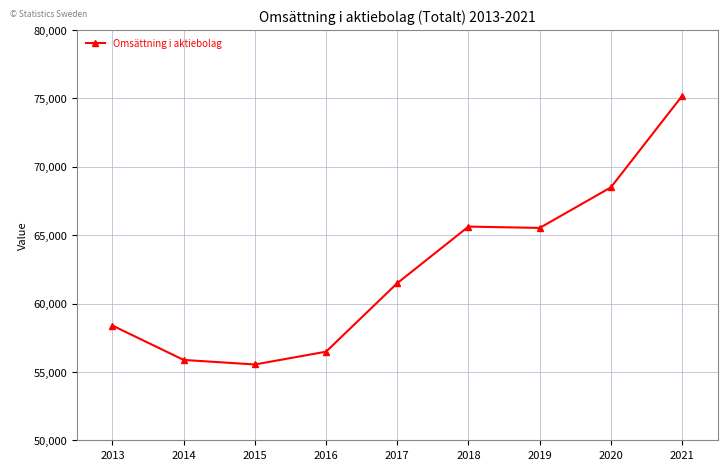

At which category does the chart reach its peak across all series?

2021